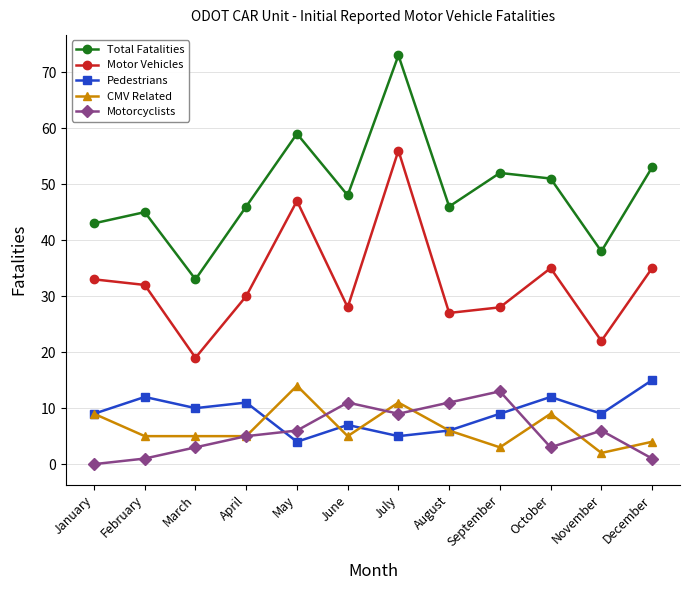

Is the value of Total Fatalities at March greater than the value of Pedestrians at October?

Yes